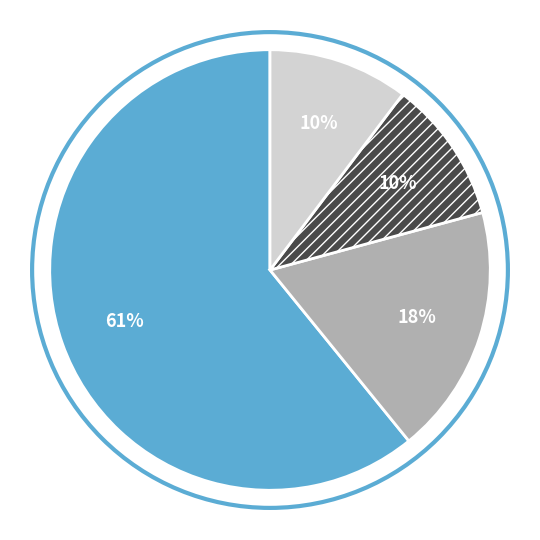

To the nearest percent, what is the average slice percentage?

25%